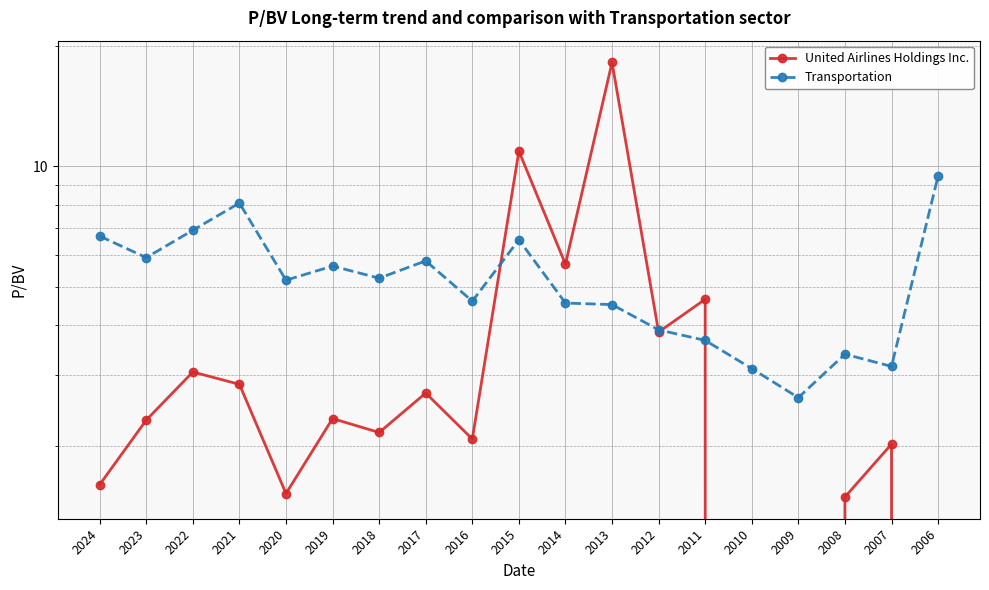

At which category is the sum across all series the highest?

2013